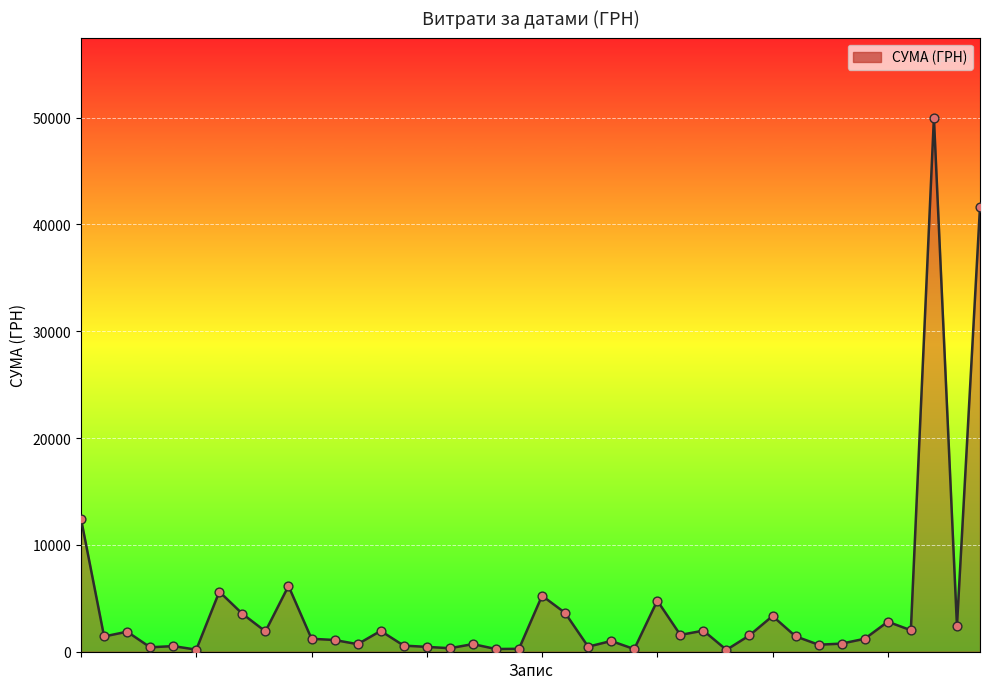

What is the difference between the maximum and minimum values?

49838.5